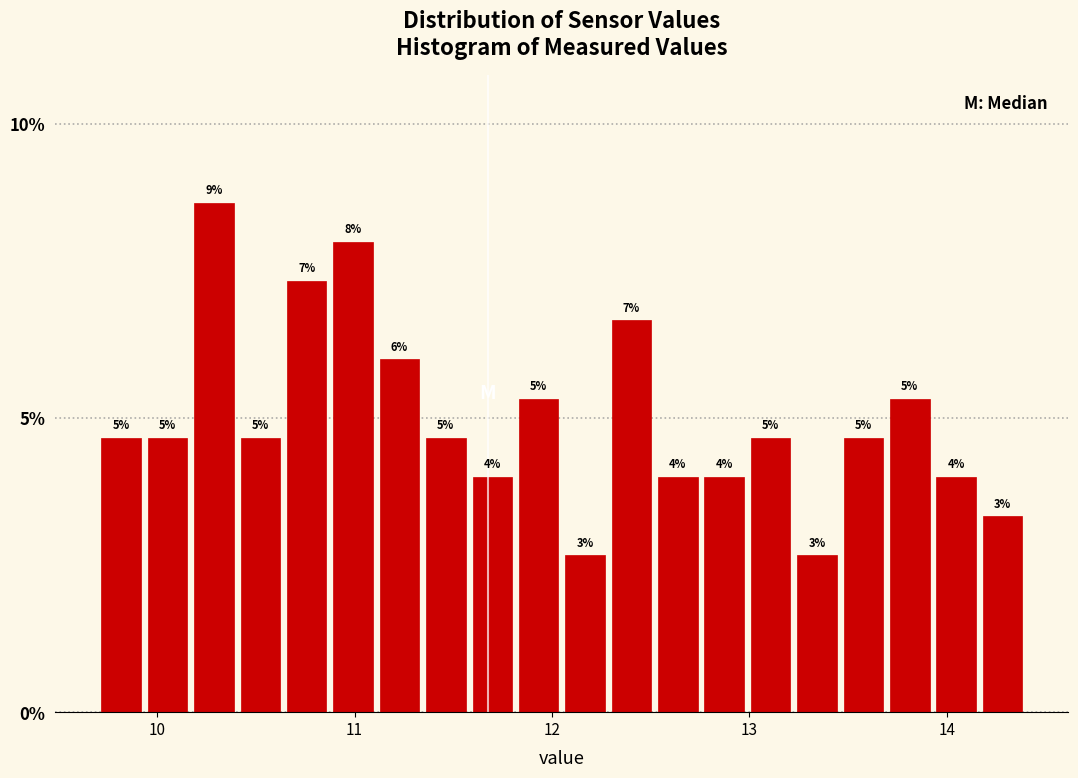

Around what value on the x-axis is the tallest bar? Give the approximate position of its centre, as read against the axis.

10.3